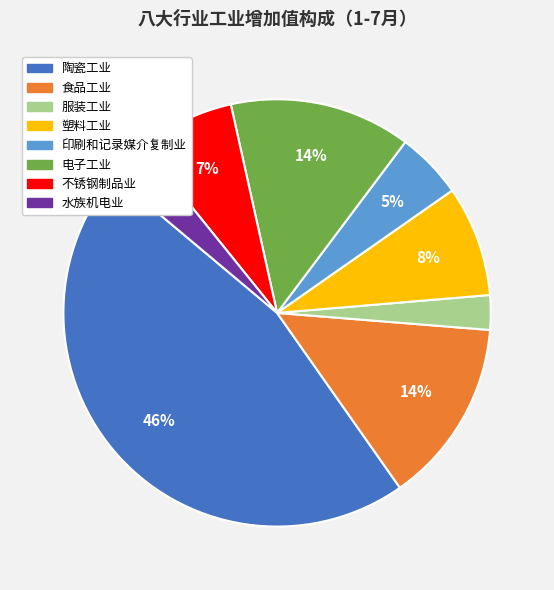

Combined, do 服装工业 and 电子工业 account for over 50%?

No